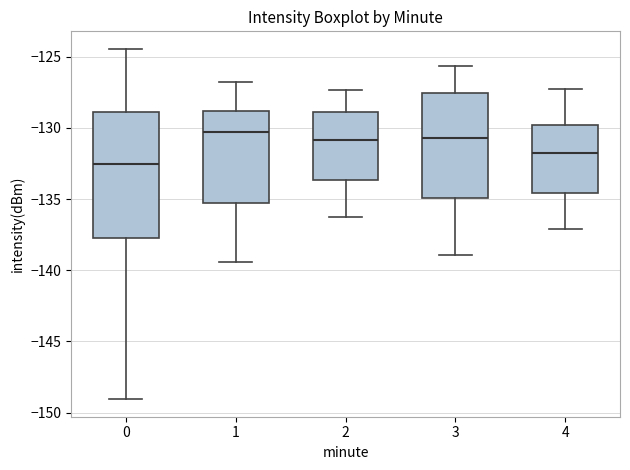

Comparing the boxes themselves (not the whiskers), which one is the tallest?

0